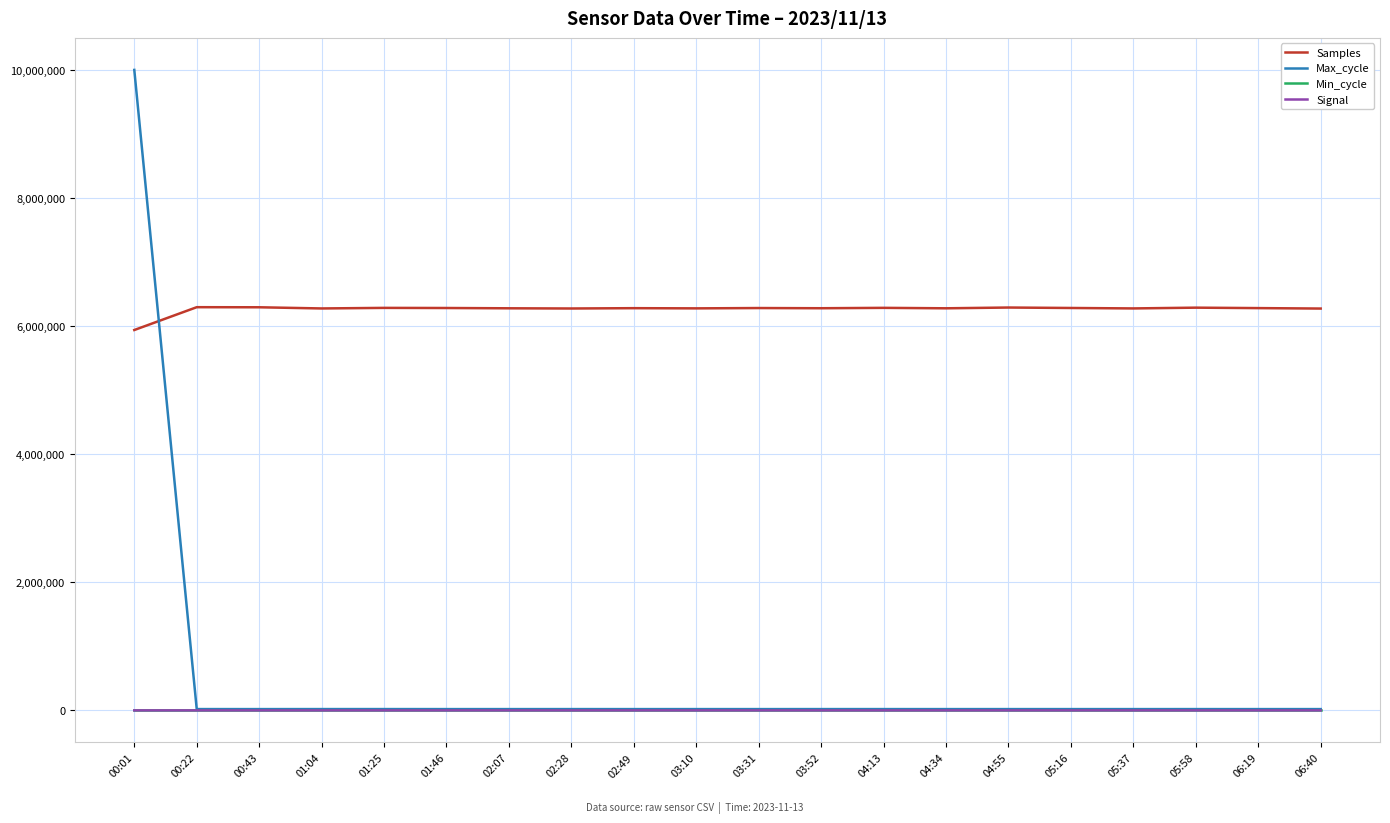

At which label is Max_cycle closest to 5010017?

01:25